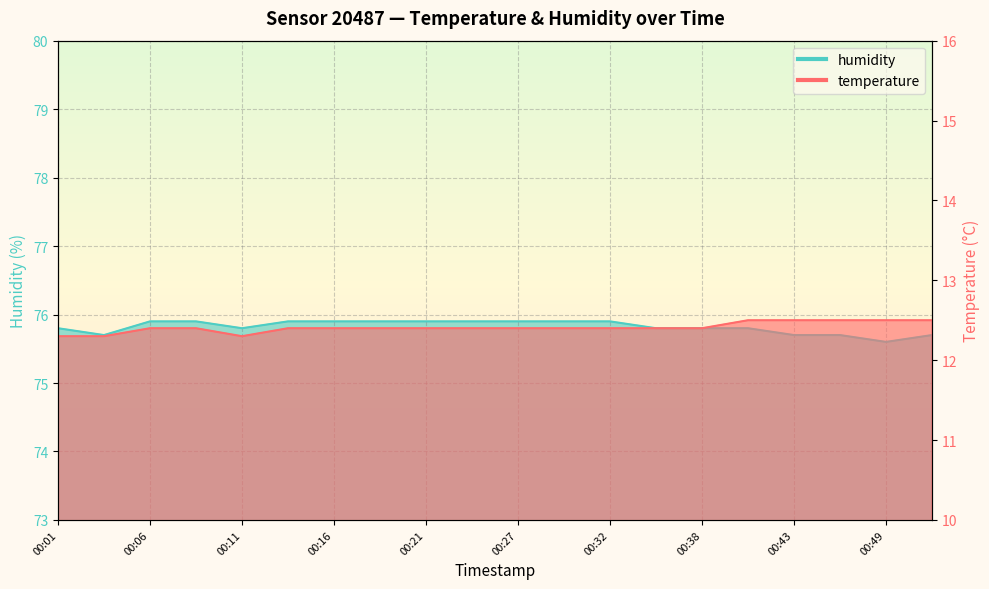

What is the sum of all temperature values?

248.2